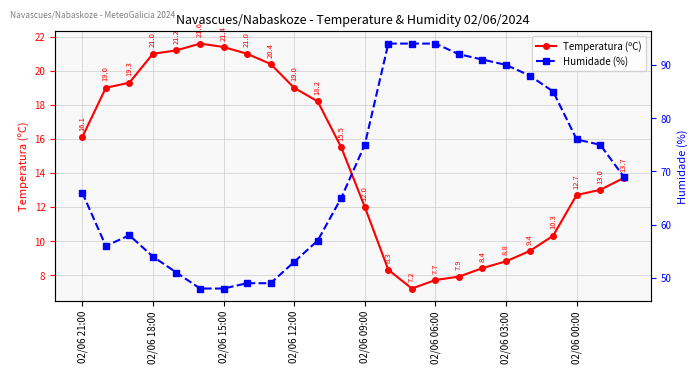

How many data points in Temperatura (ºC) are less than 15?

12